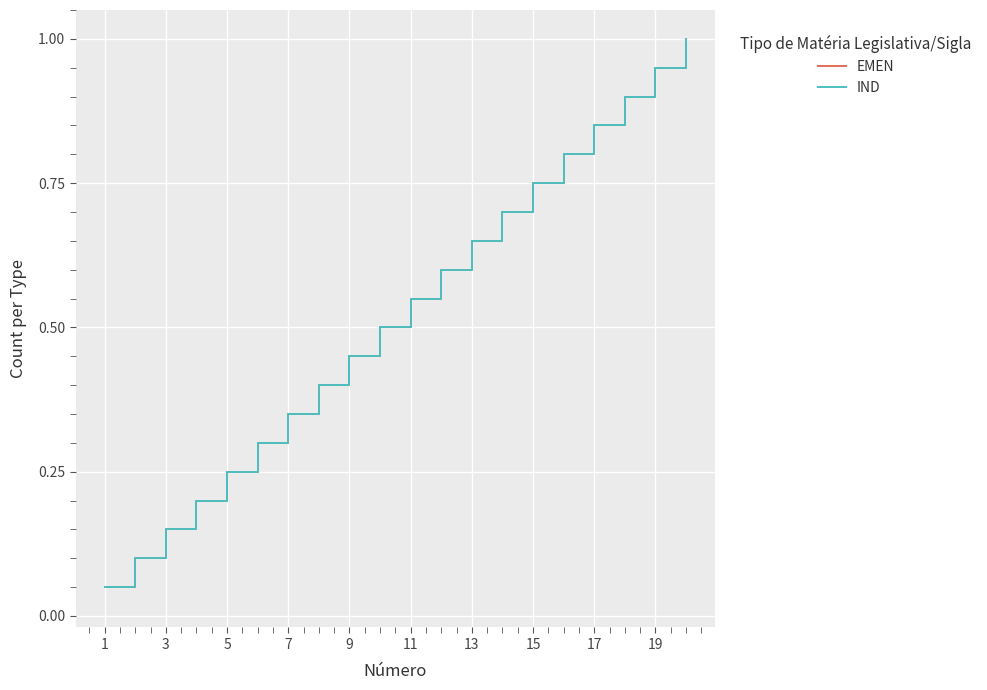

True or false: IND and EMEN intersect in this chart.

False